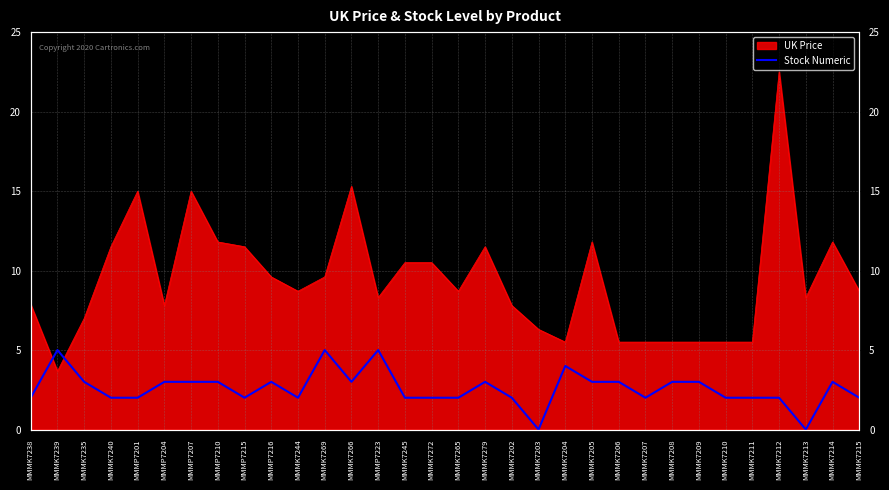

What is the average value?

3